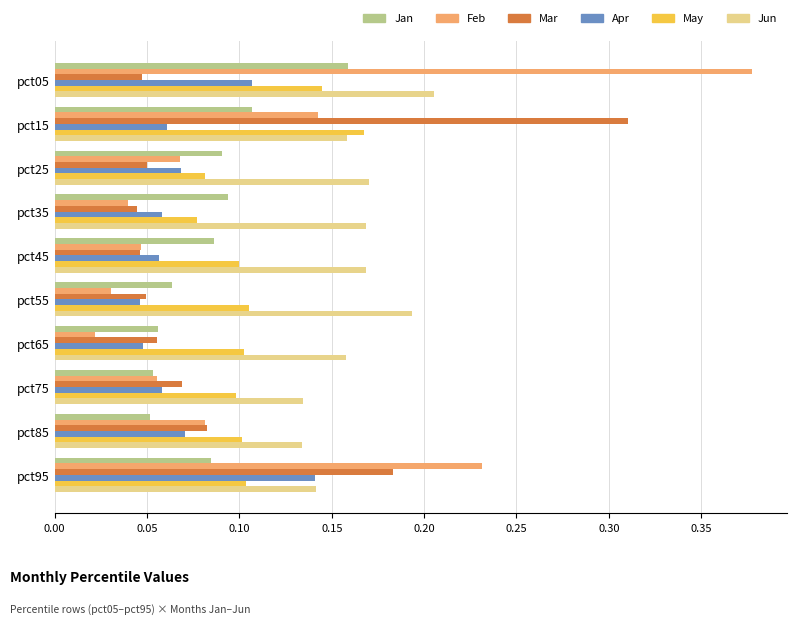

At which label does Feb reach its minimum?

pct65